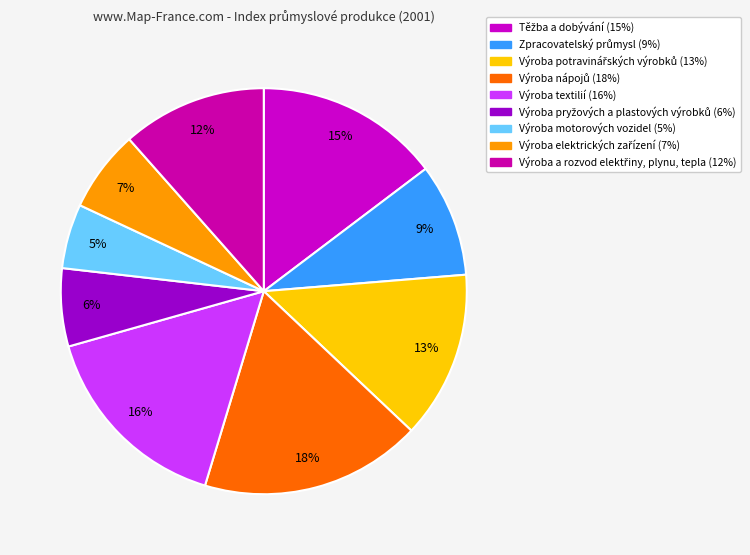

Combined, do Výroba potravinářských výrobků and Výroba a rozvod elektřiny, plynu, tepla account for over 50%?

No